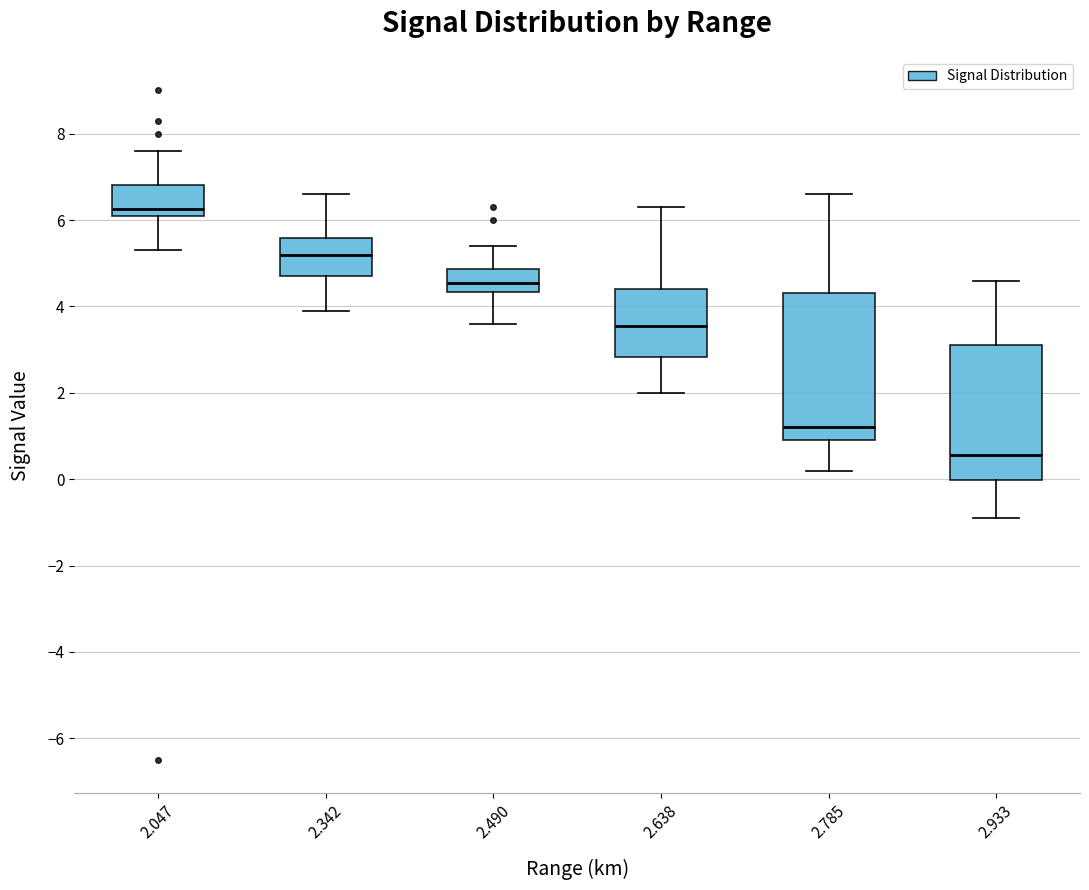

Which box is the tallest, from its lower edge to its upper edge?

2.785